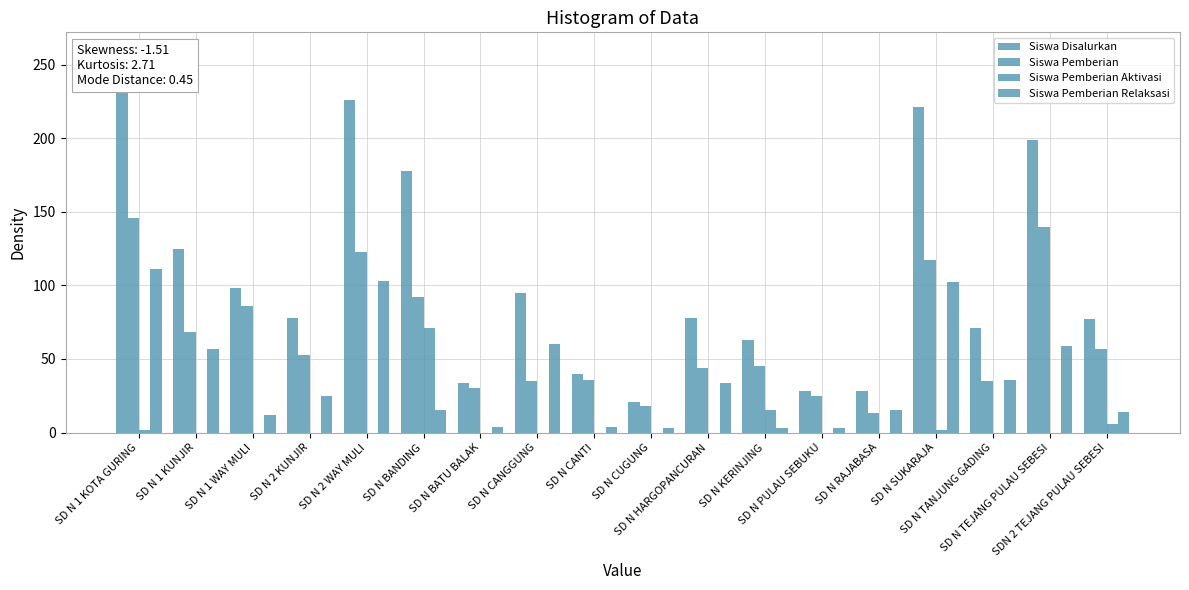

The Siswa Disalurkan series shows 30 at SD N CUGUNG. True or false?

False